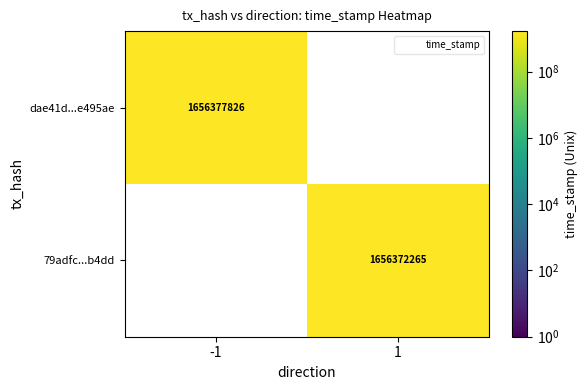

At which label does dae41d...e495ae reach its peak?

-1